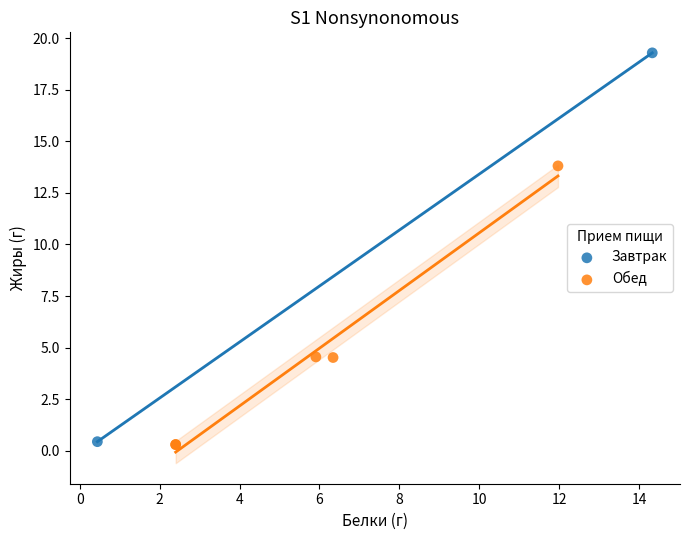

What are all the series names shown in the legend?

Завтрак, Обед